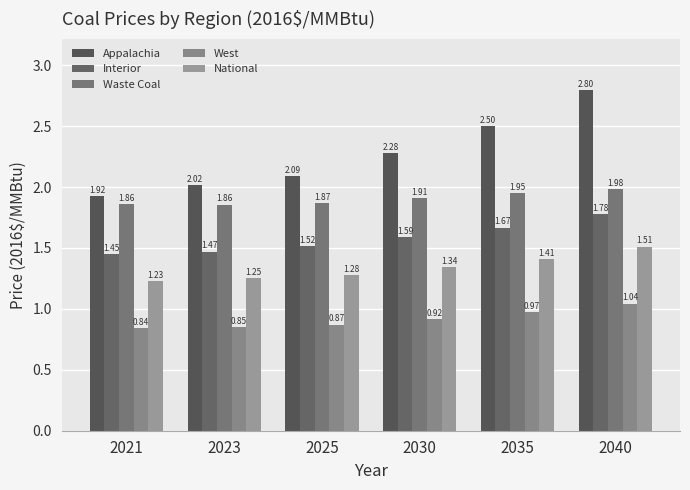

How many Waste Coal values are between 1 and 2?

6